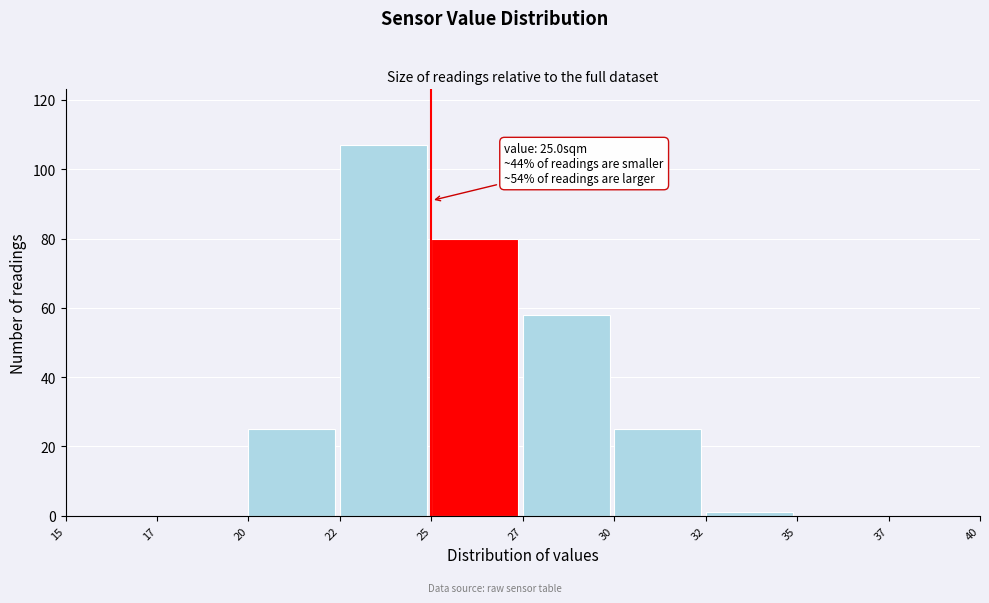

Where is the data nearest to the value 53?

27